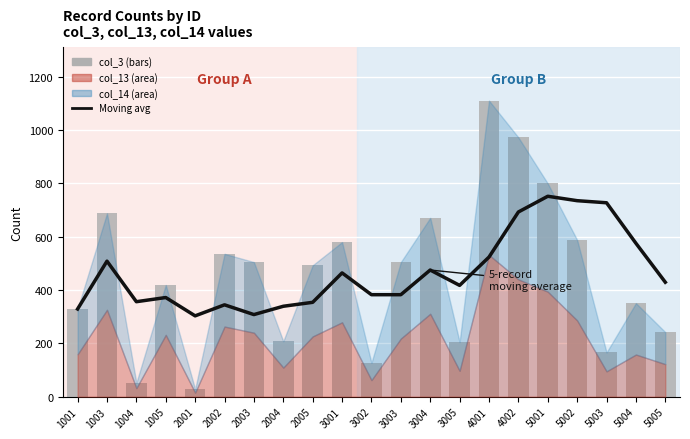

Are the bars horizontal?

No